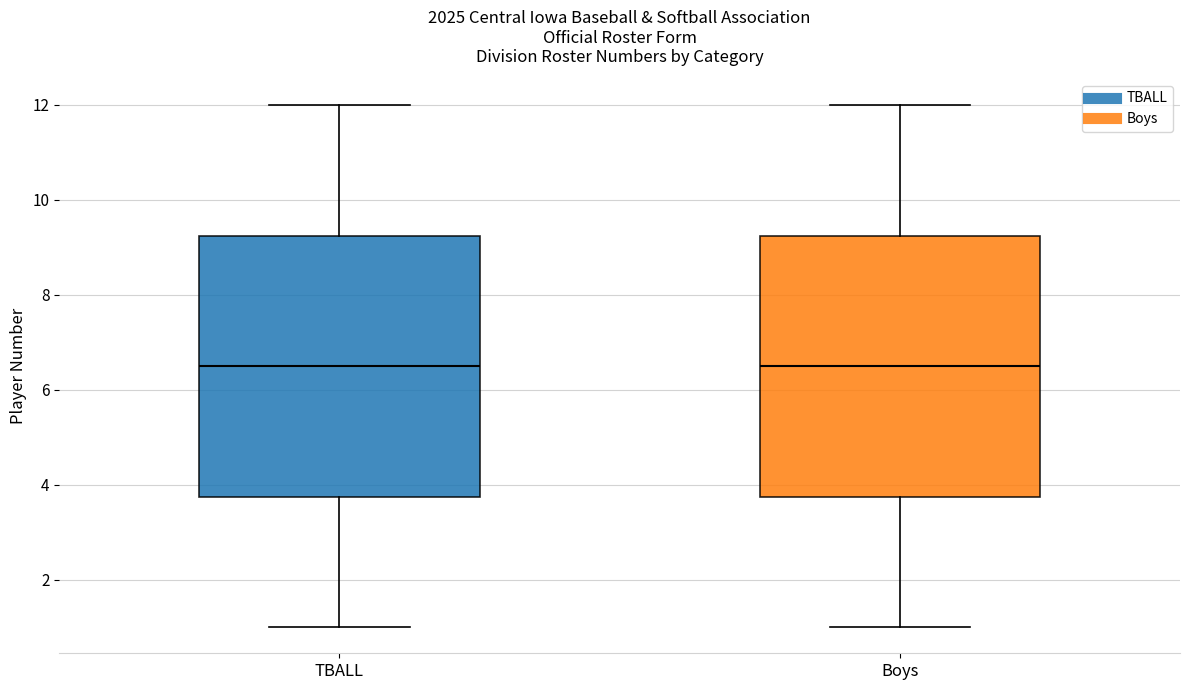

Where does the lower whisker of the box for Boys end on the y-axis? The values are not printed on the chart, so give them approximately, as read against the axis.

1.0